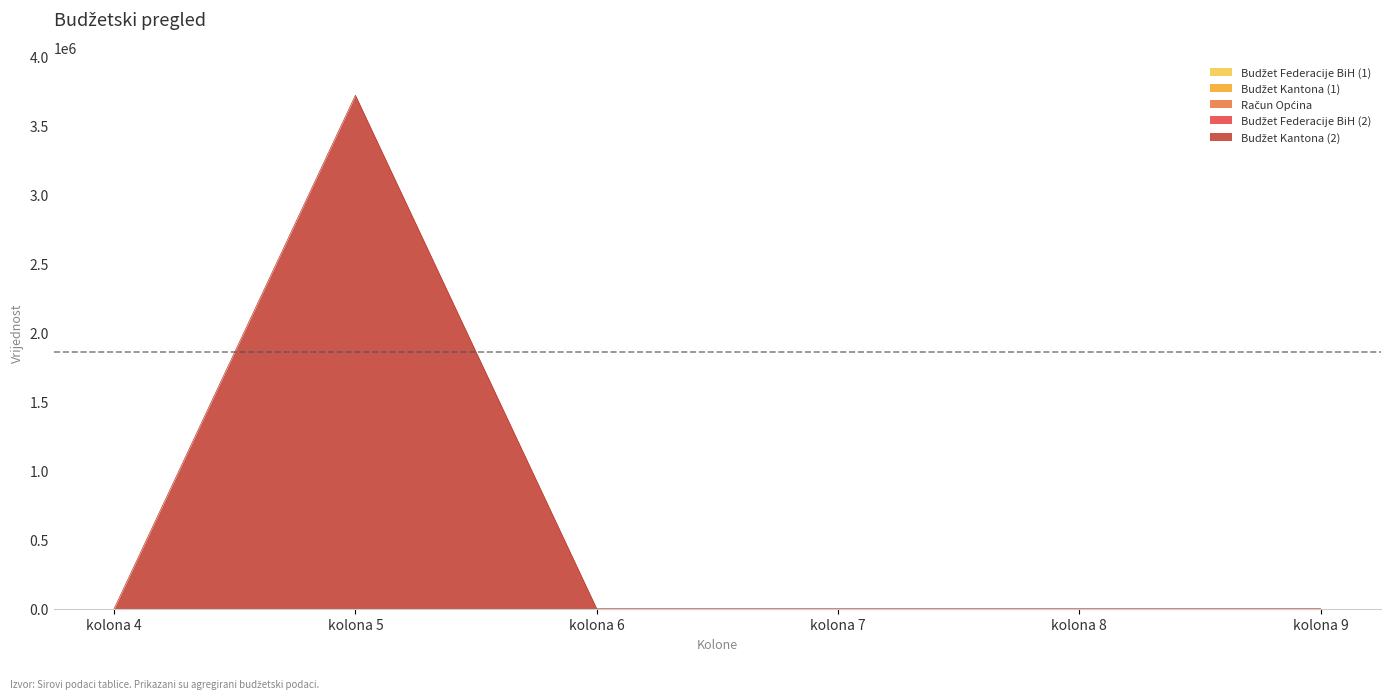

Does the chart have visible grid lines?

No